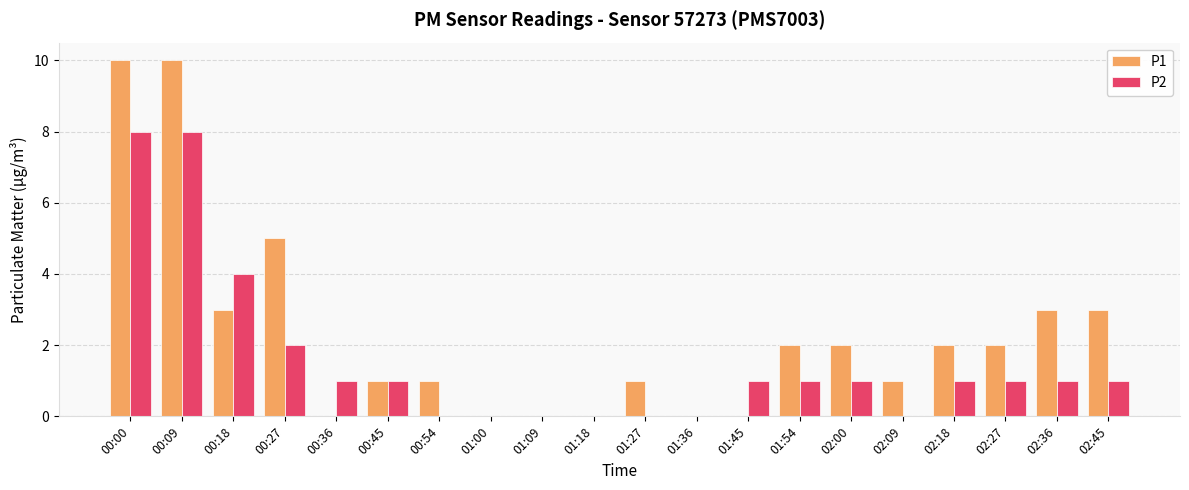

Which series has the largest total across all categories?

P1